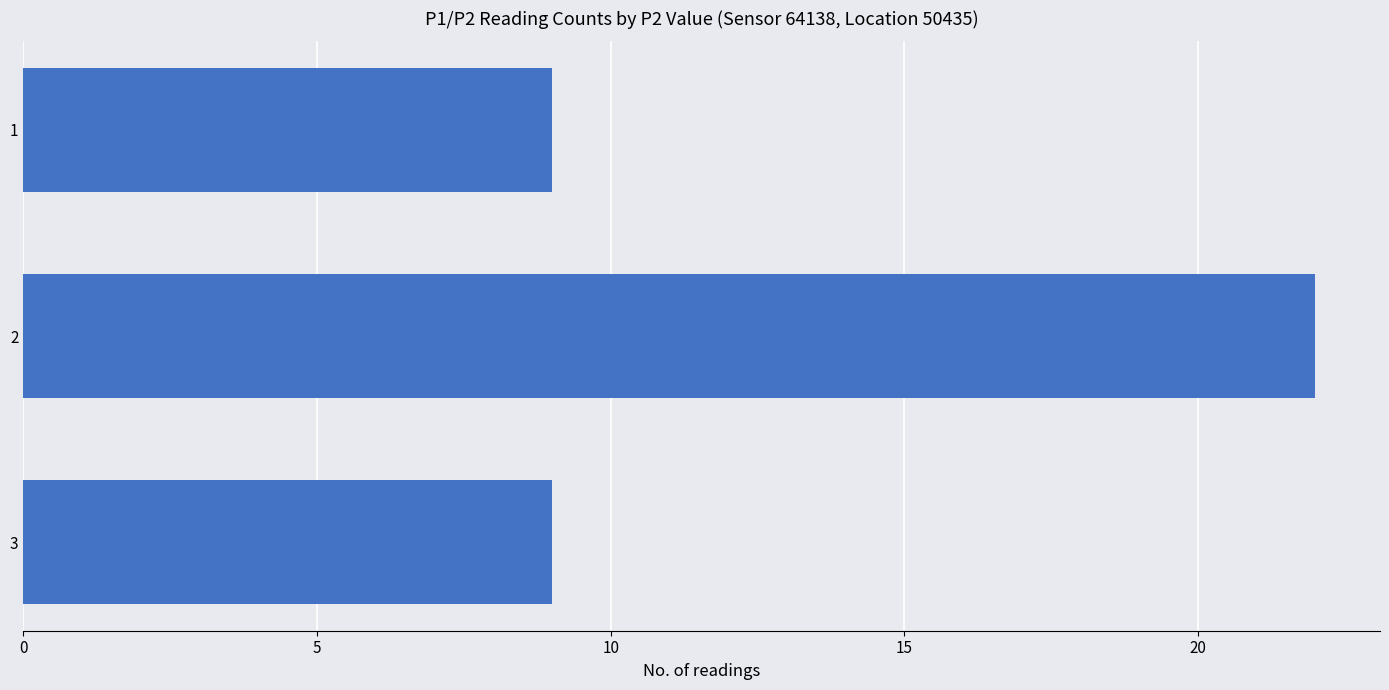

What is the smallest value displayed?

9